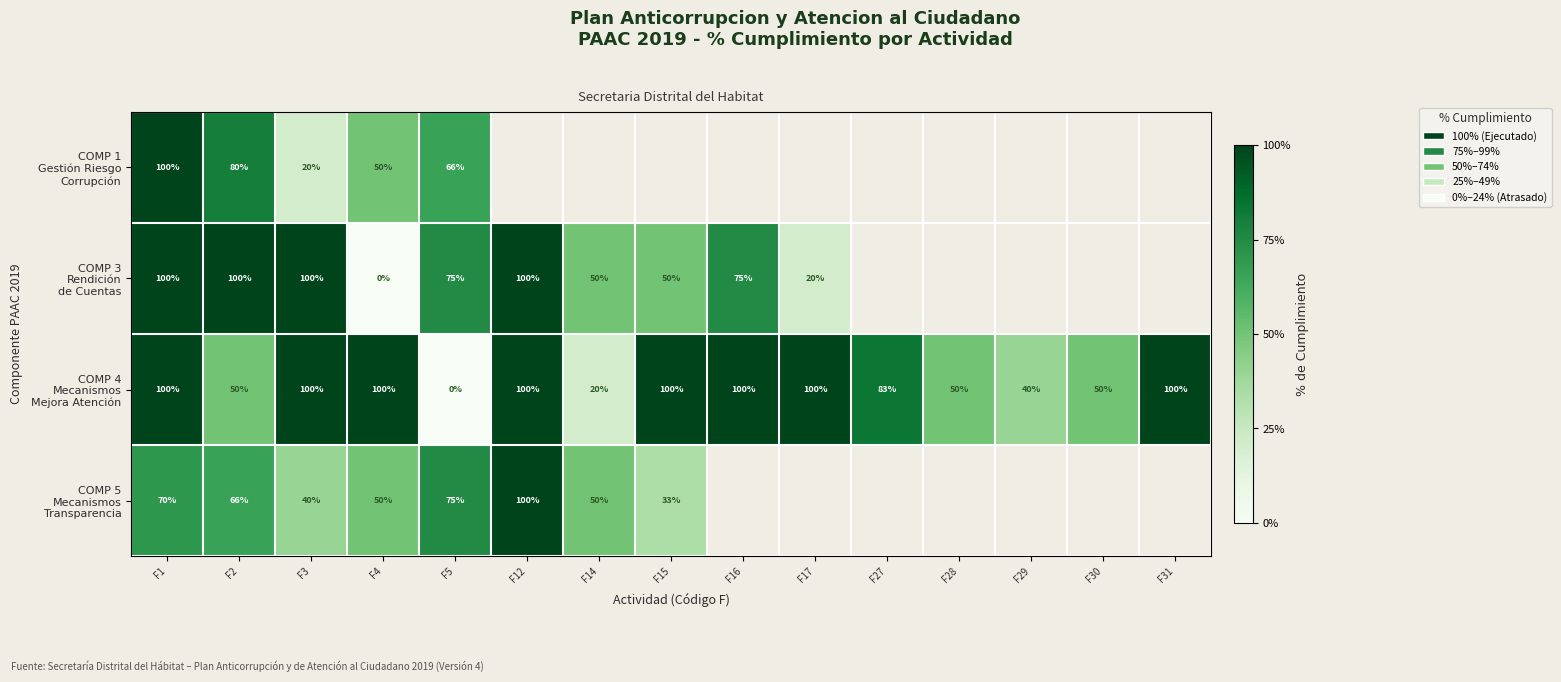

What is the difference between the COMP 3 Rendición de Cuentas values at F4 and F2?

1.0